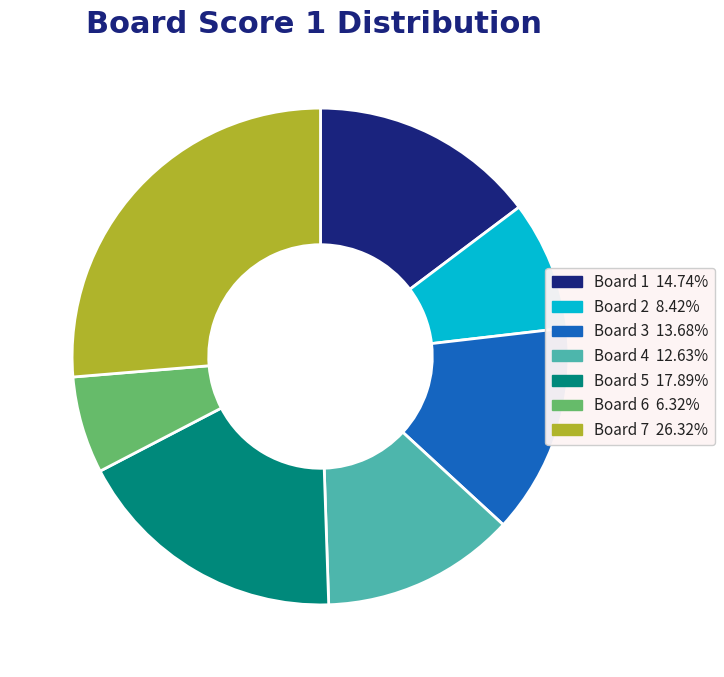

Combined, do Board 5 and Board 1 account for over 50%?

No